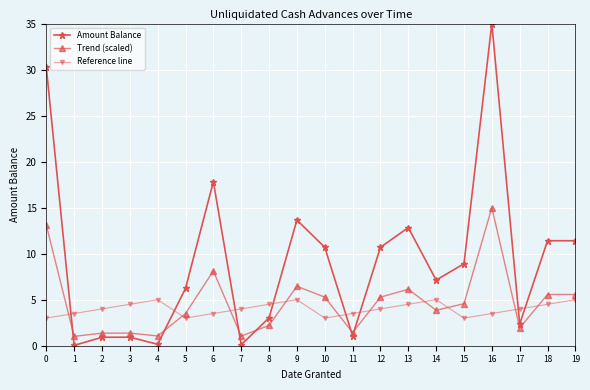

Is this an area chart (filled region under the line)?

No